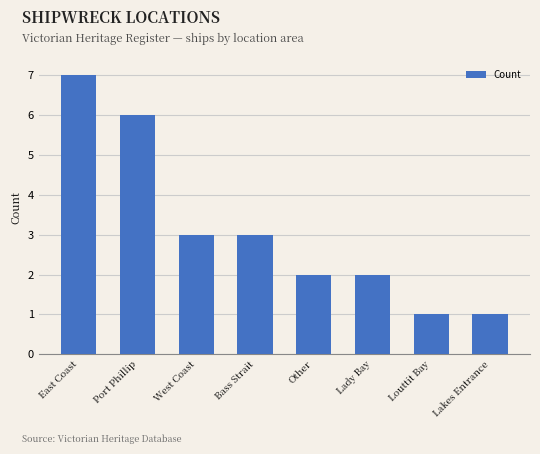

Does the chart contain stacked bars?

No